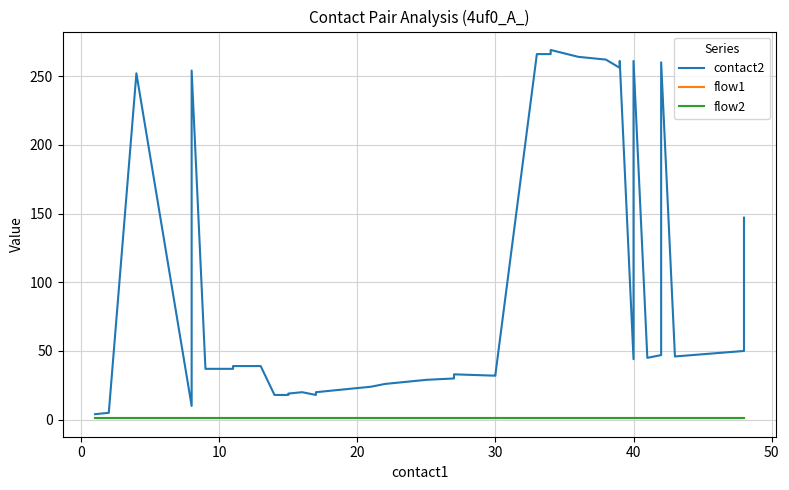

What is the sum of all flow1 values?

40